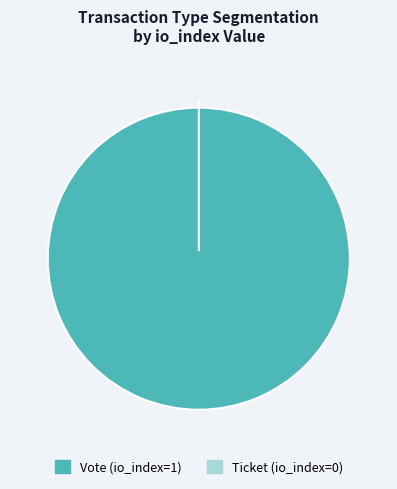

Which has a higher value, Ticket (io_index=0) or Vote (io_index=1)?

Vote (io_index=1)